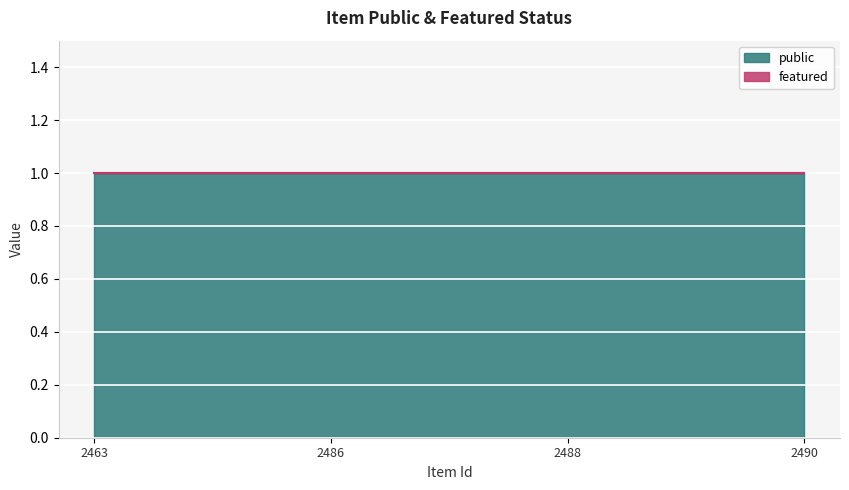

Rank the series by their average value, from highest to lowest.

public, featured